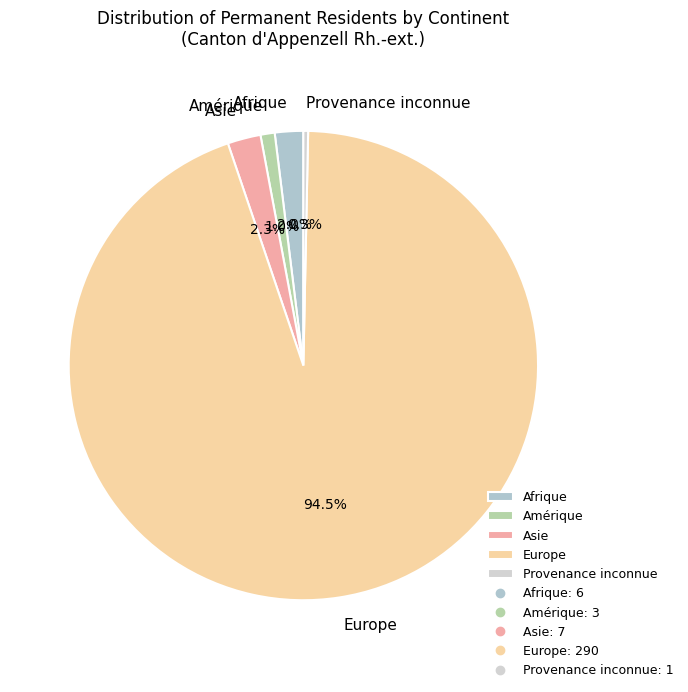

To the nearest percent, what is the difference between the Asie and Provenance inconnue slice percentages?

2%